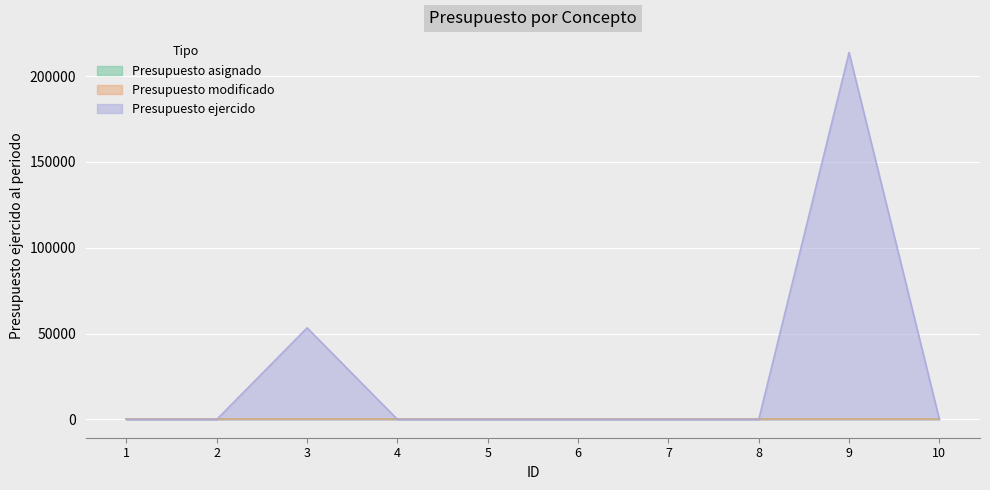

Which series changed the most between 3 and 4?

Presupuesto ejercido